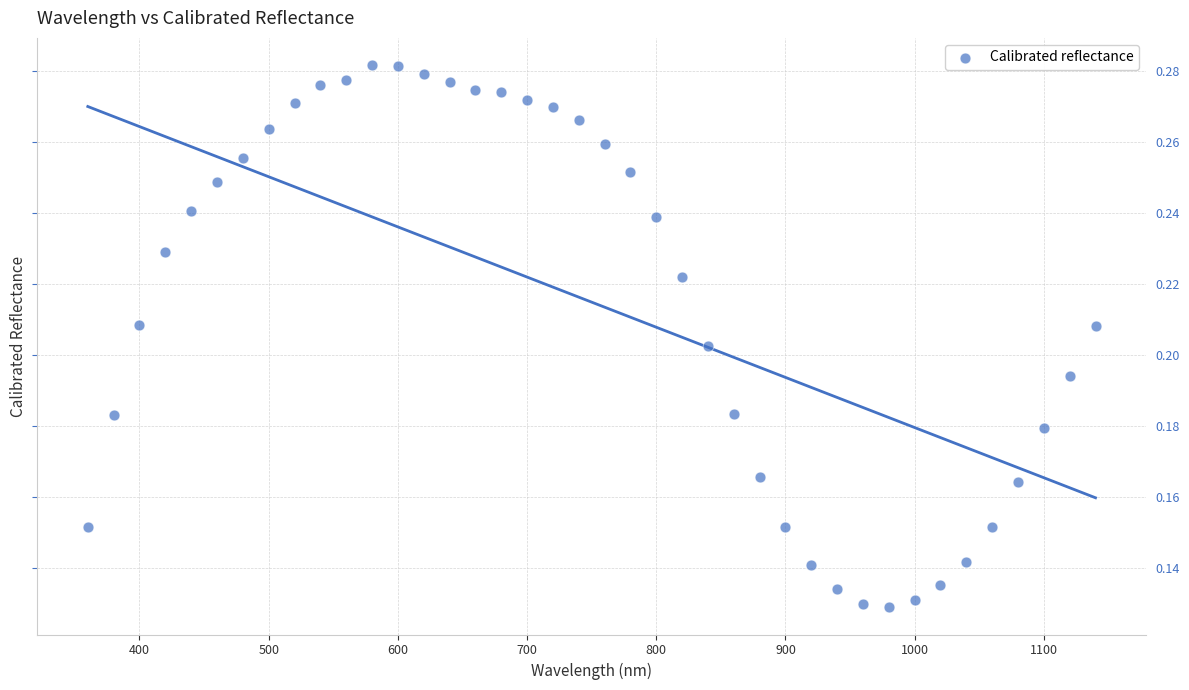

What is the range of X values (max minus min)?

780.0